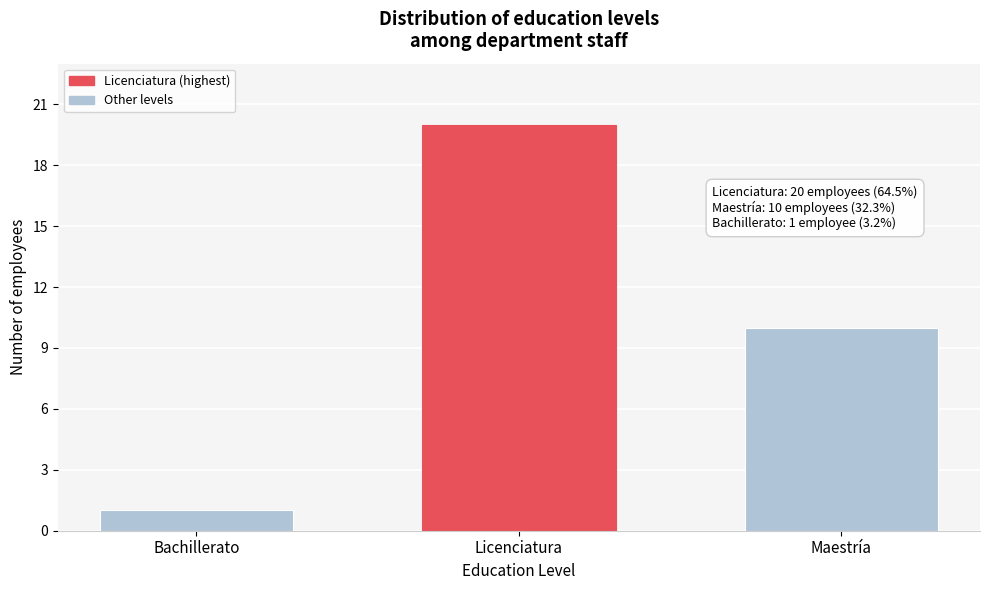

Reading left to right, list all the values displayed in this chart.

1	20	10